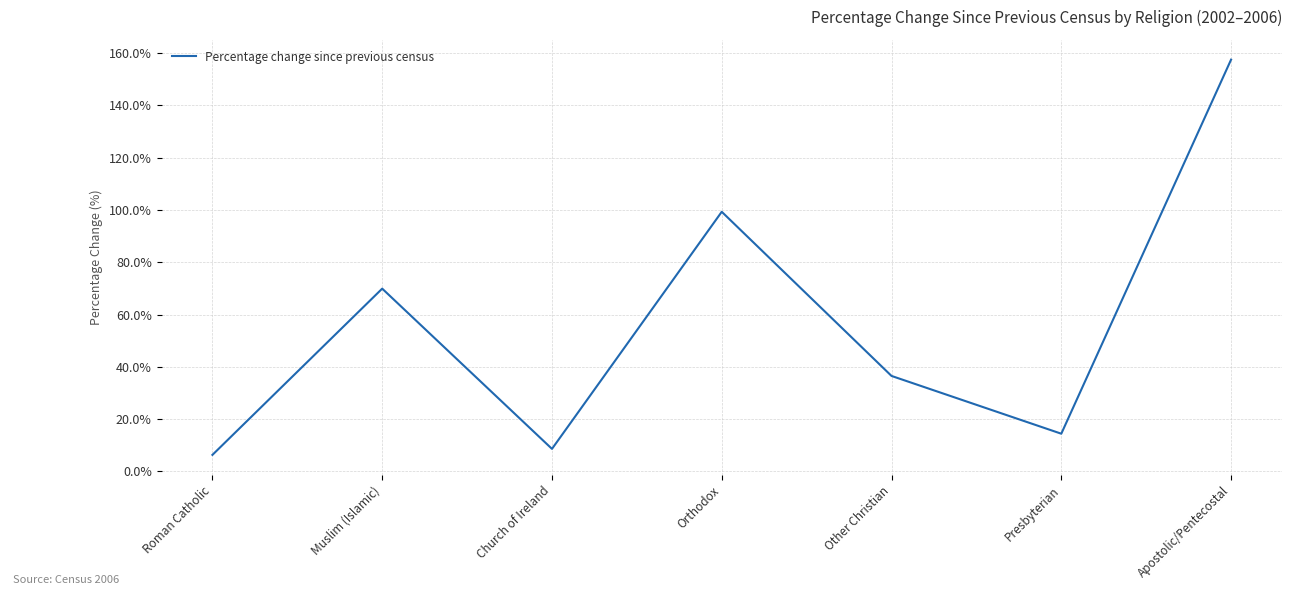

The value at Apostolic/Pentecostal is 157.5. True or false?

True